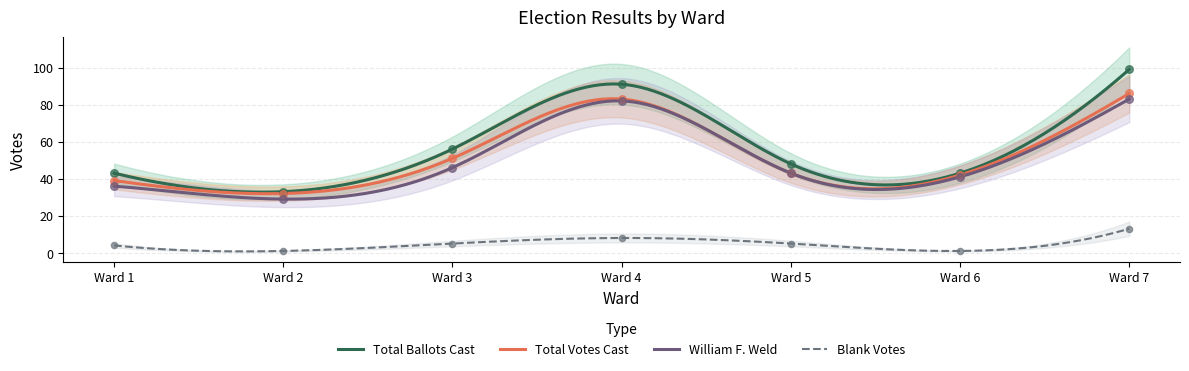

What is the lowest value of the William F. Weld series?

29.0